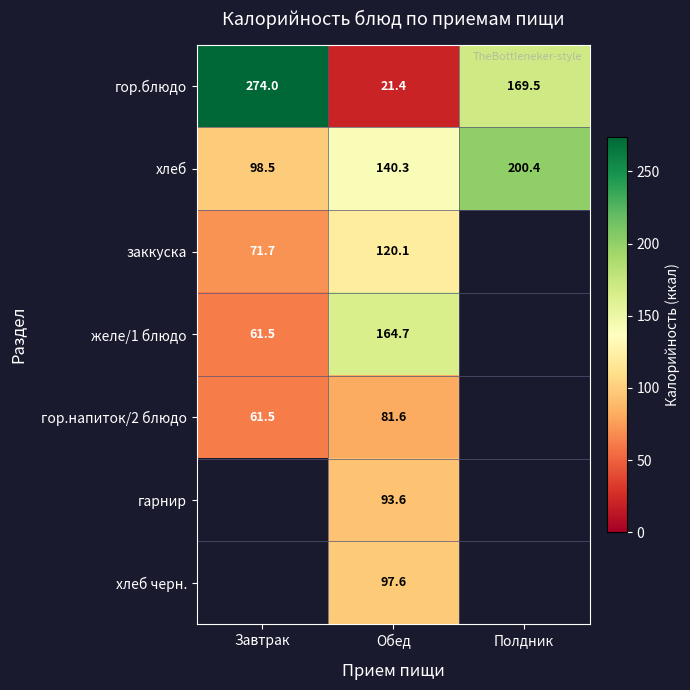

What is the average value of the хлеб series?

146.4